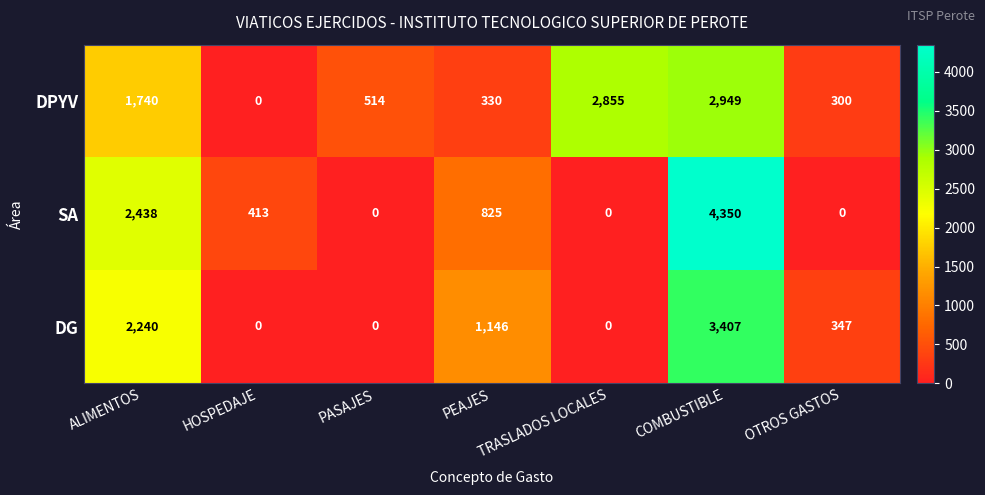

What is the spread (max minus min) of values at TRASLADOS LOCALES?

2855